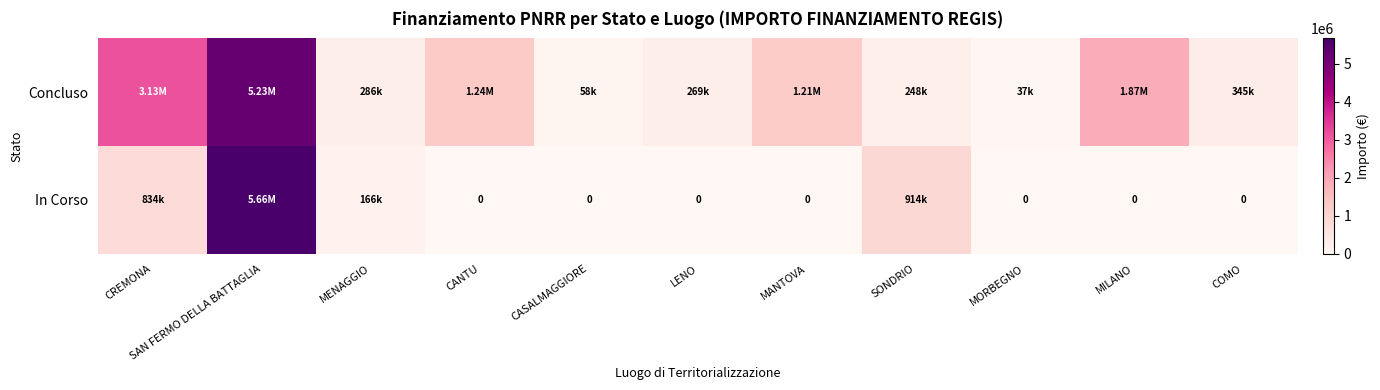

What is the maximum value shown in the chart?

5661797.7